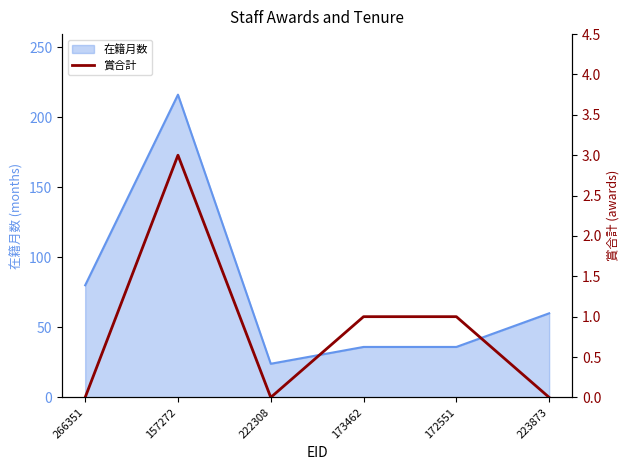

Reading right to left, transcribe all the data shown in this chart.

223873=0	172551=1	173462=1	222308=0	157272=3	266351=0